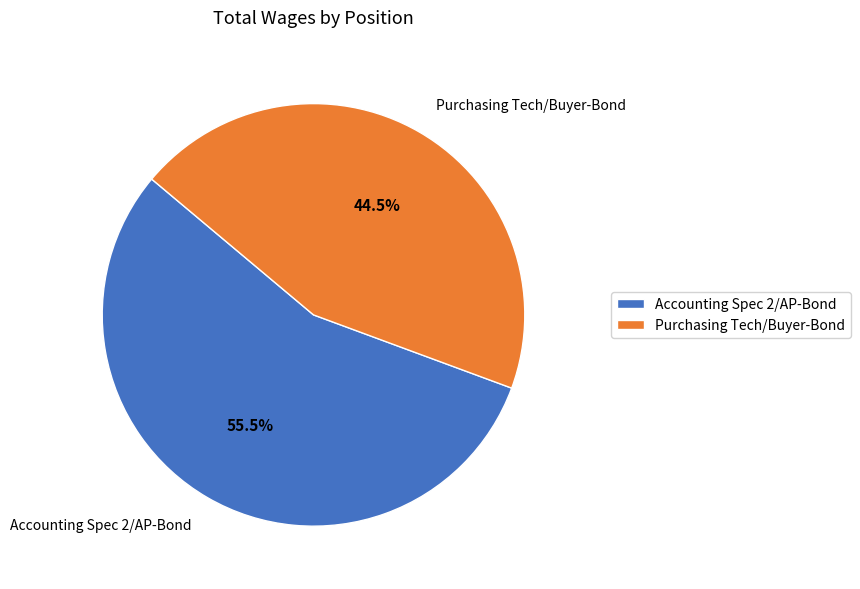

To the nearest percent, what is the average slice percentage?

50%